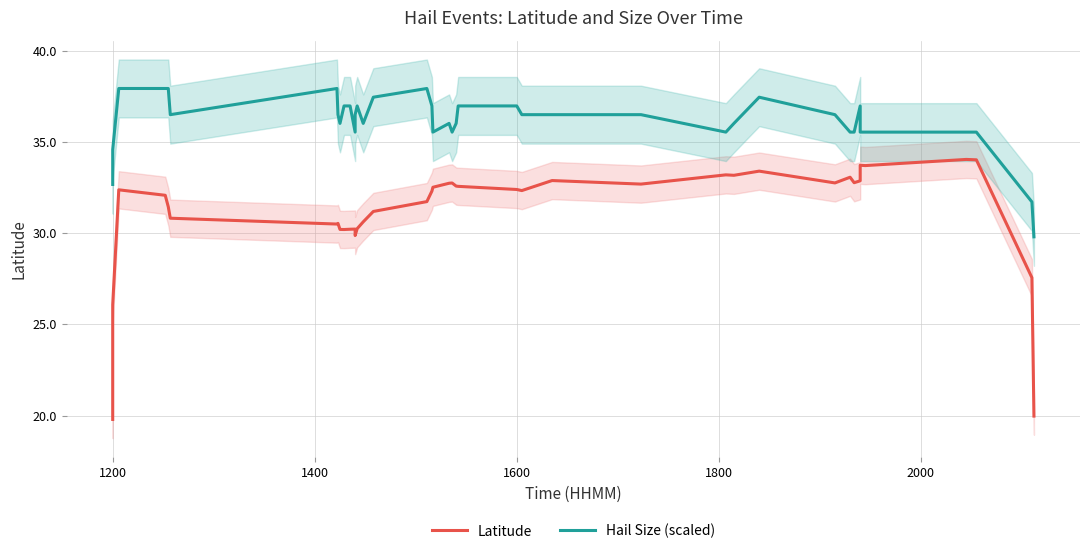

How many distinct data groups are displayed?

2